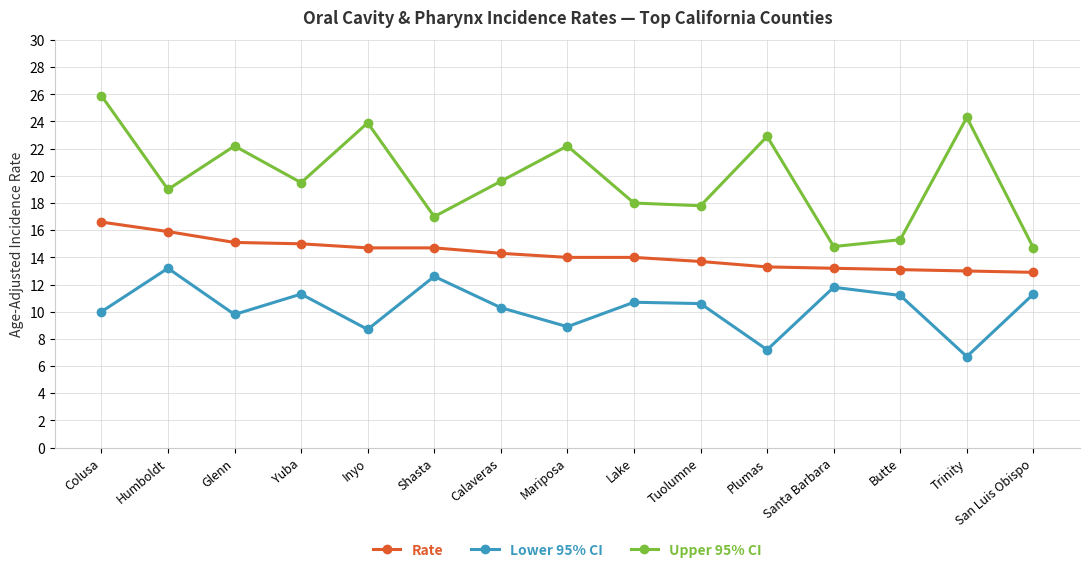

True or false: Upper 95% CI and Rate cross at least once.

False